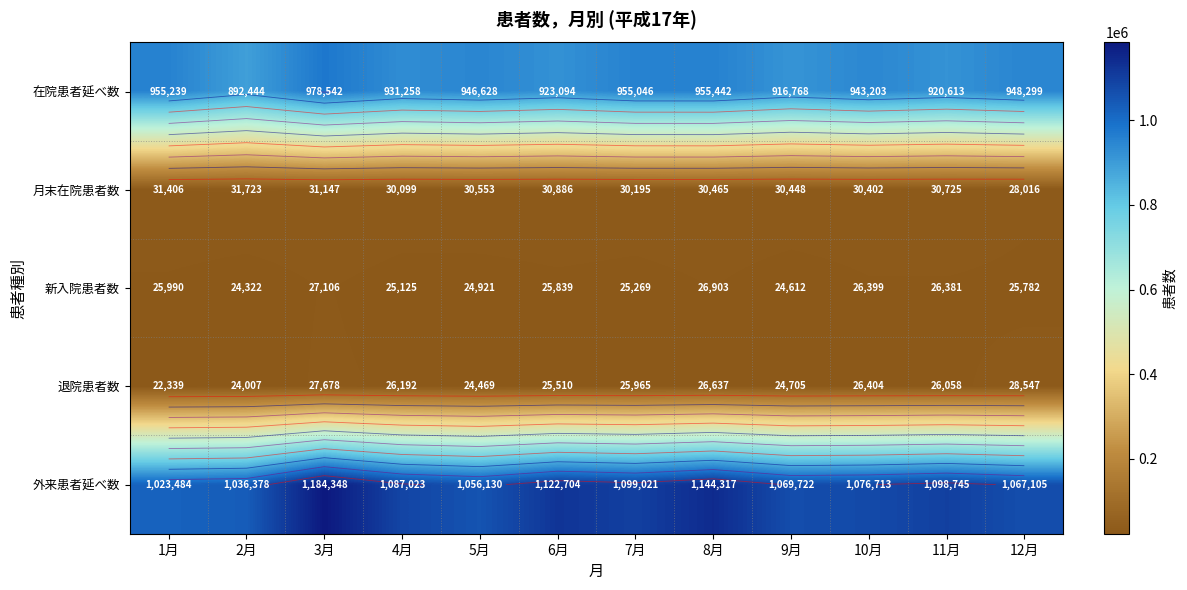

Rank the series at 3月 from highest to lowest value.

外来患者延べ数, 在院患者延べ数, 月末在院患者数, 退院患者数, 新入院患者数